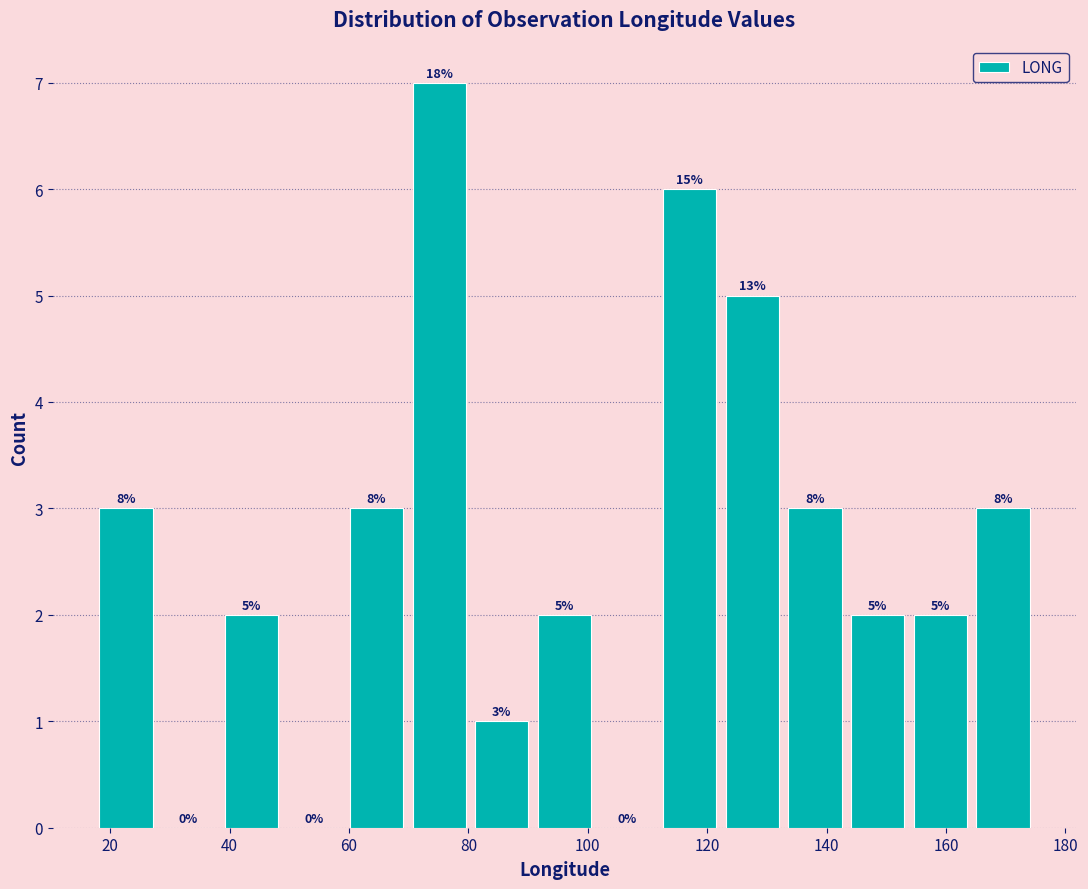

Which range on the x-axis has the tallest bar?

70 to 80